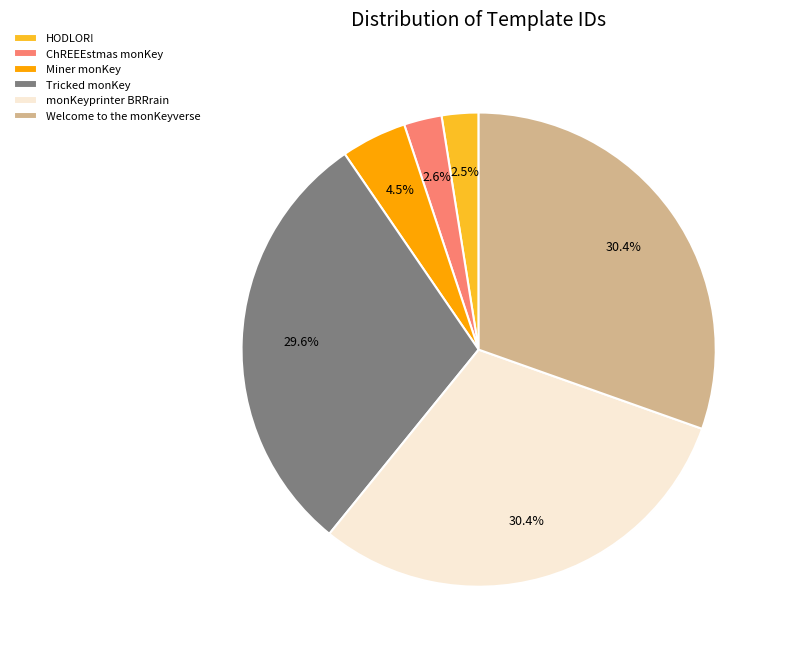

To the nearest percent, what is the average slice percentage?

17%